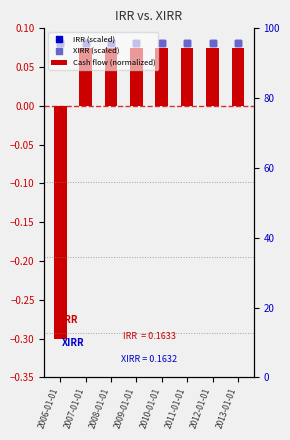

Which series has the largest total across all categories?

IRR (scaled)